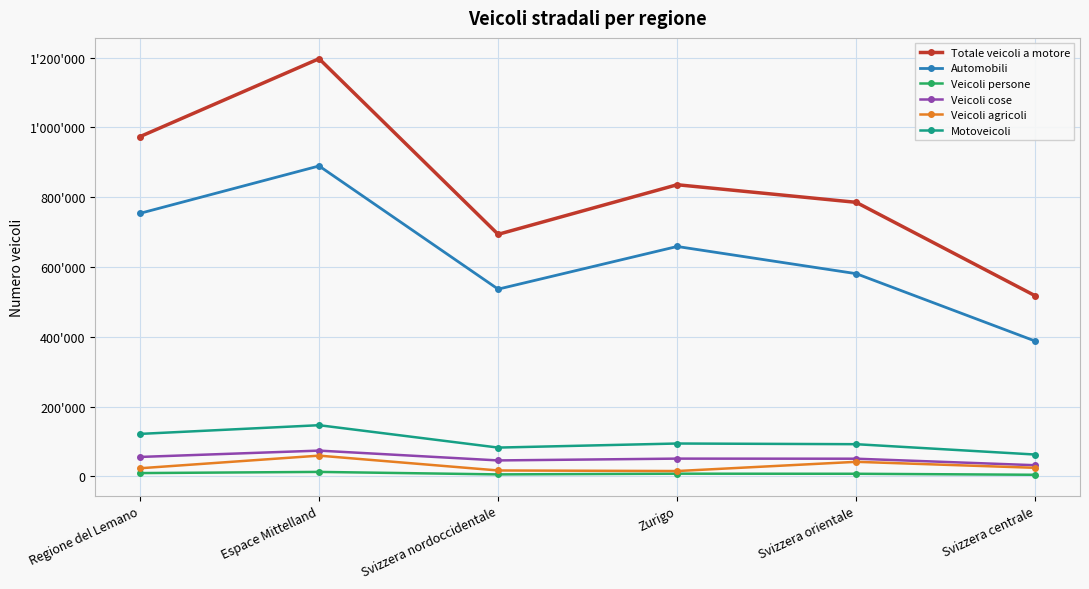

How many data points in Automobili are less than 658814?

3